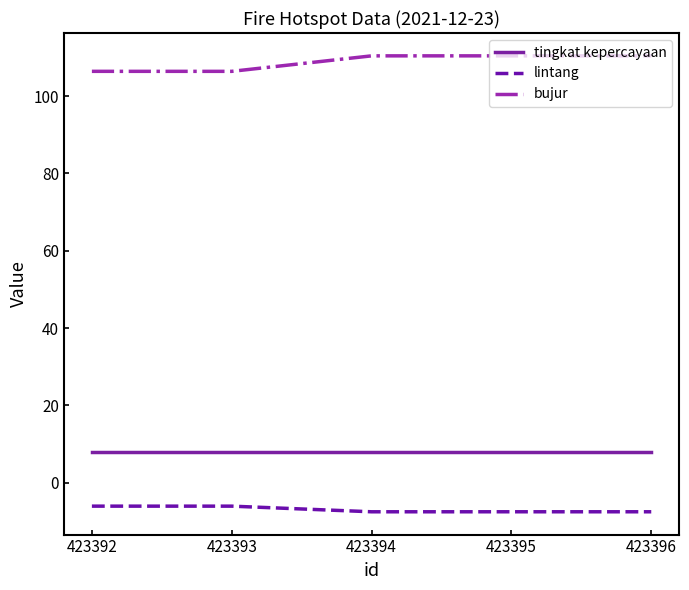

What is the difference between the highest and lowest values at 423394?

118.0